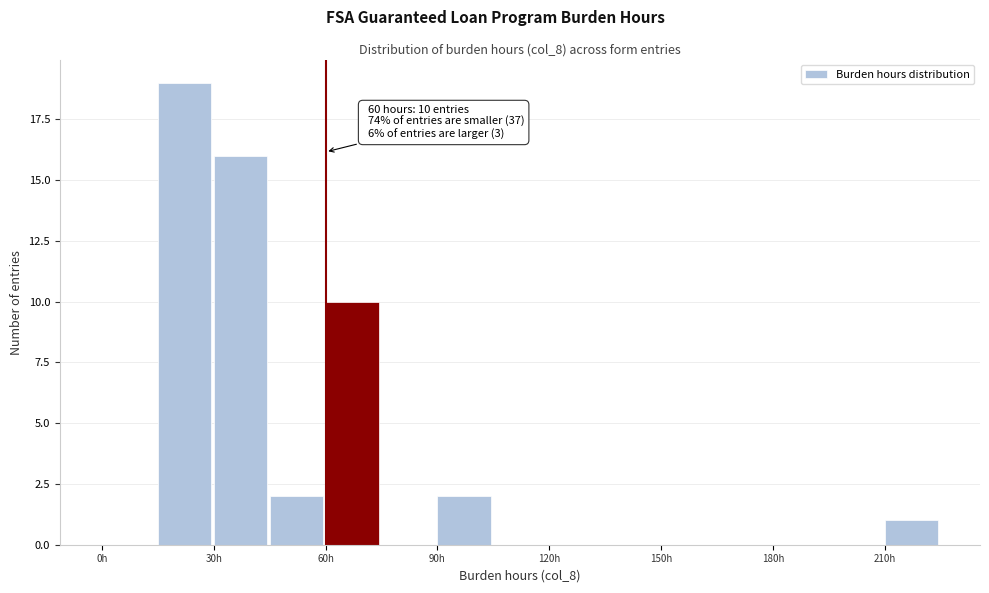

Around what value on the x-axis is the tallest bar? Give the approximate position of its centre, as read against the axis.

20